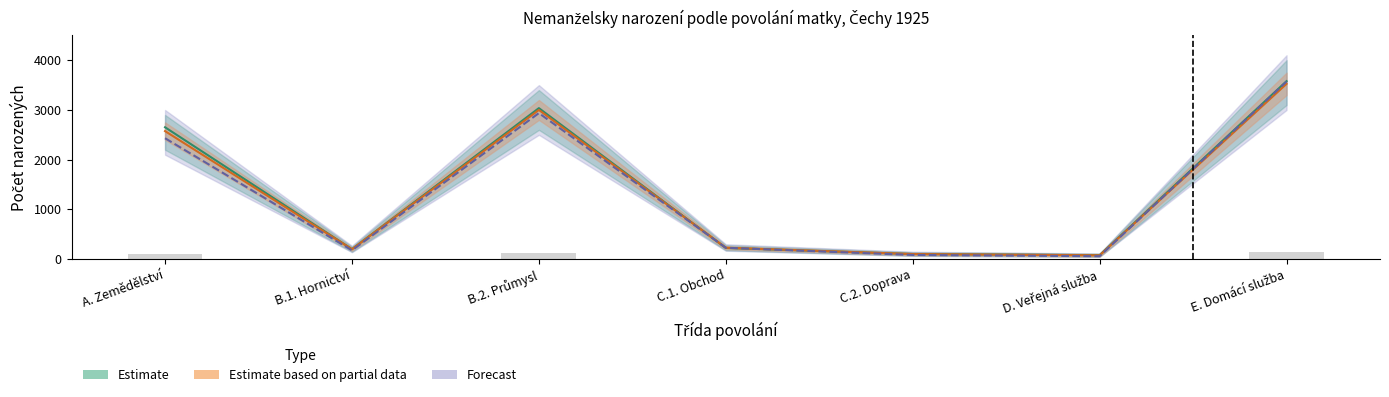

What is the maximum value shown in the chart?

3579